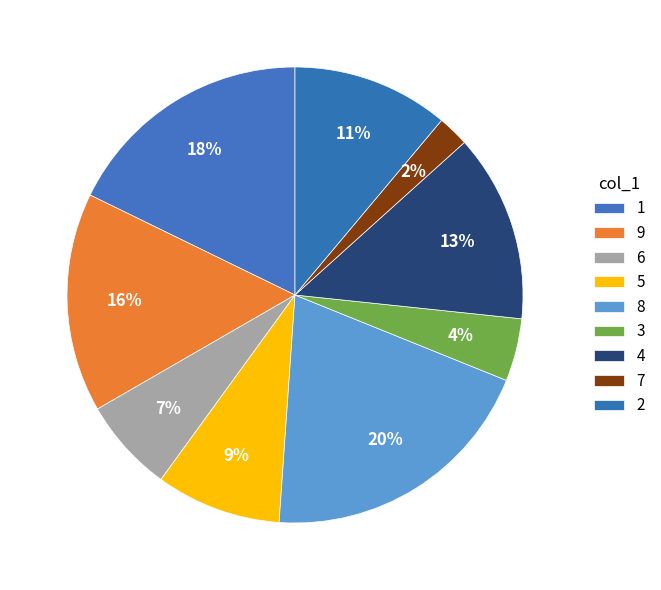

Approximately how many times larger is the value at 3 compared to 4?

0.3